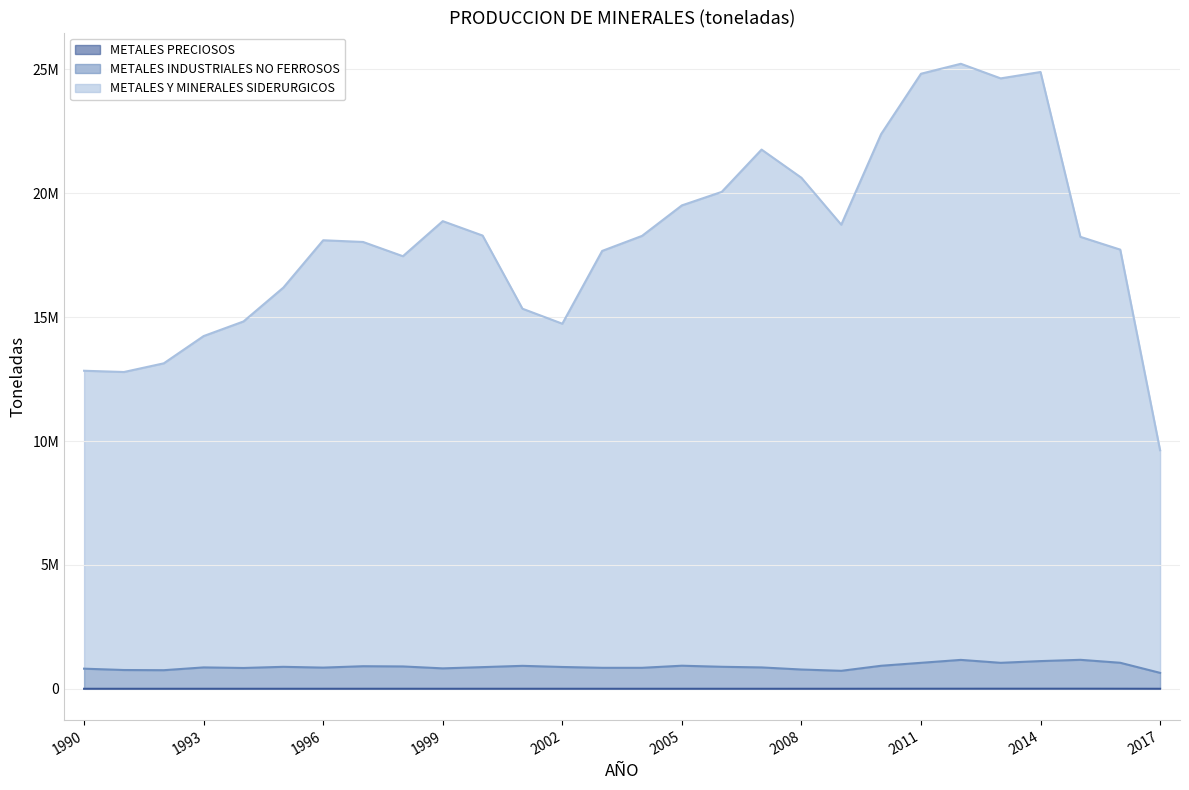

Which has a higher value, 1998 or 2015?

2015